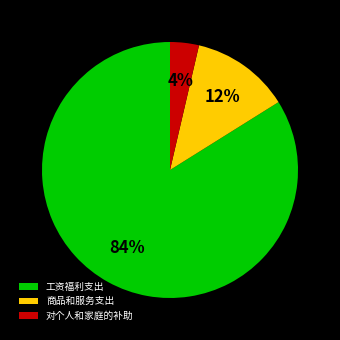

Count the number of slices in the pie.

3